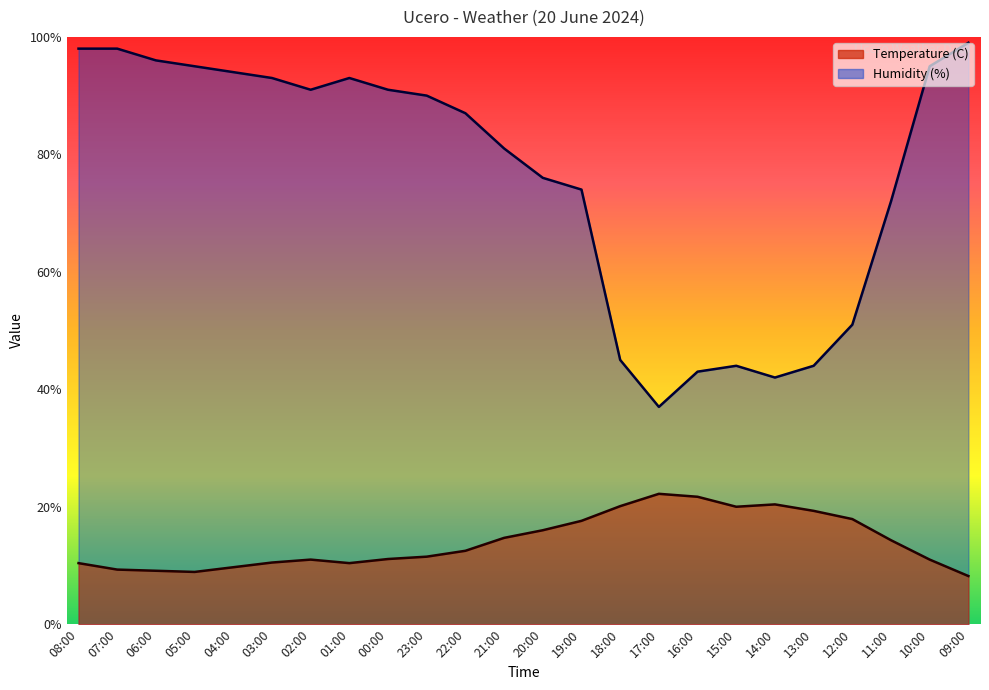

What is the highest value of the Temperature (C) series?

22.2